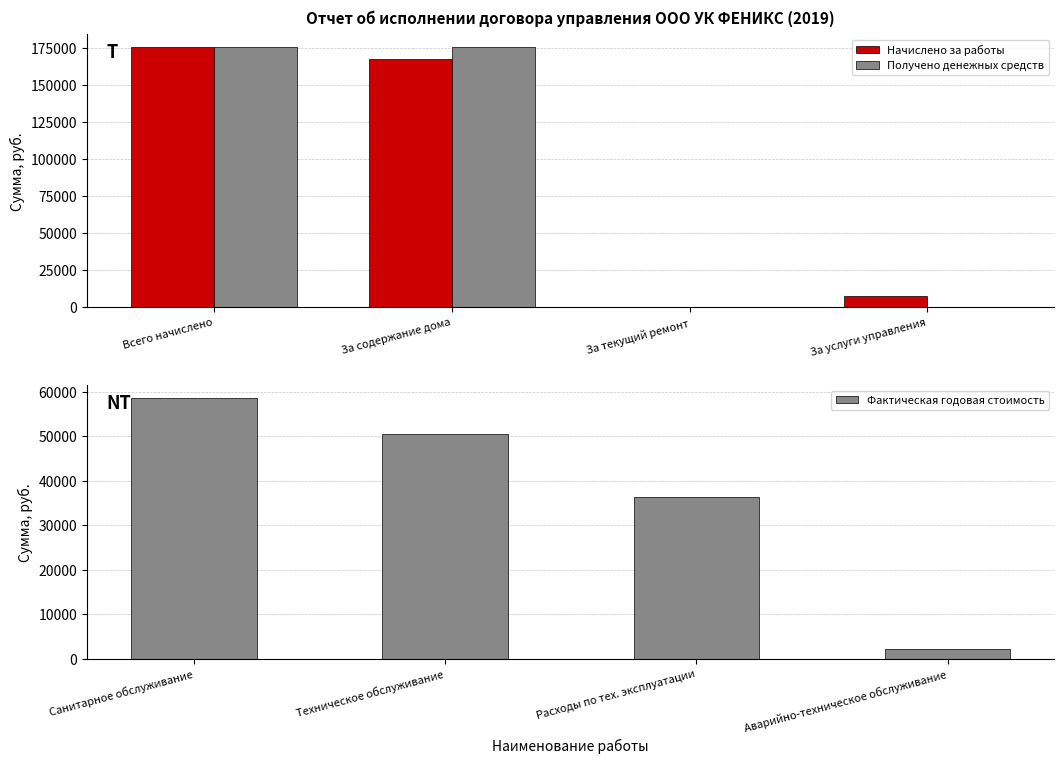

True or false: Получено денежных средств has a value of 92079.5 at За услуги управления.

False